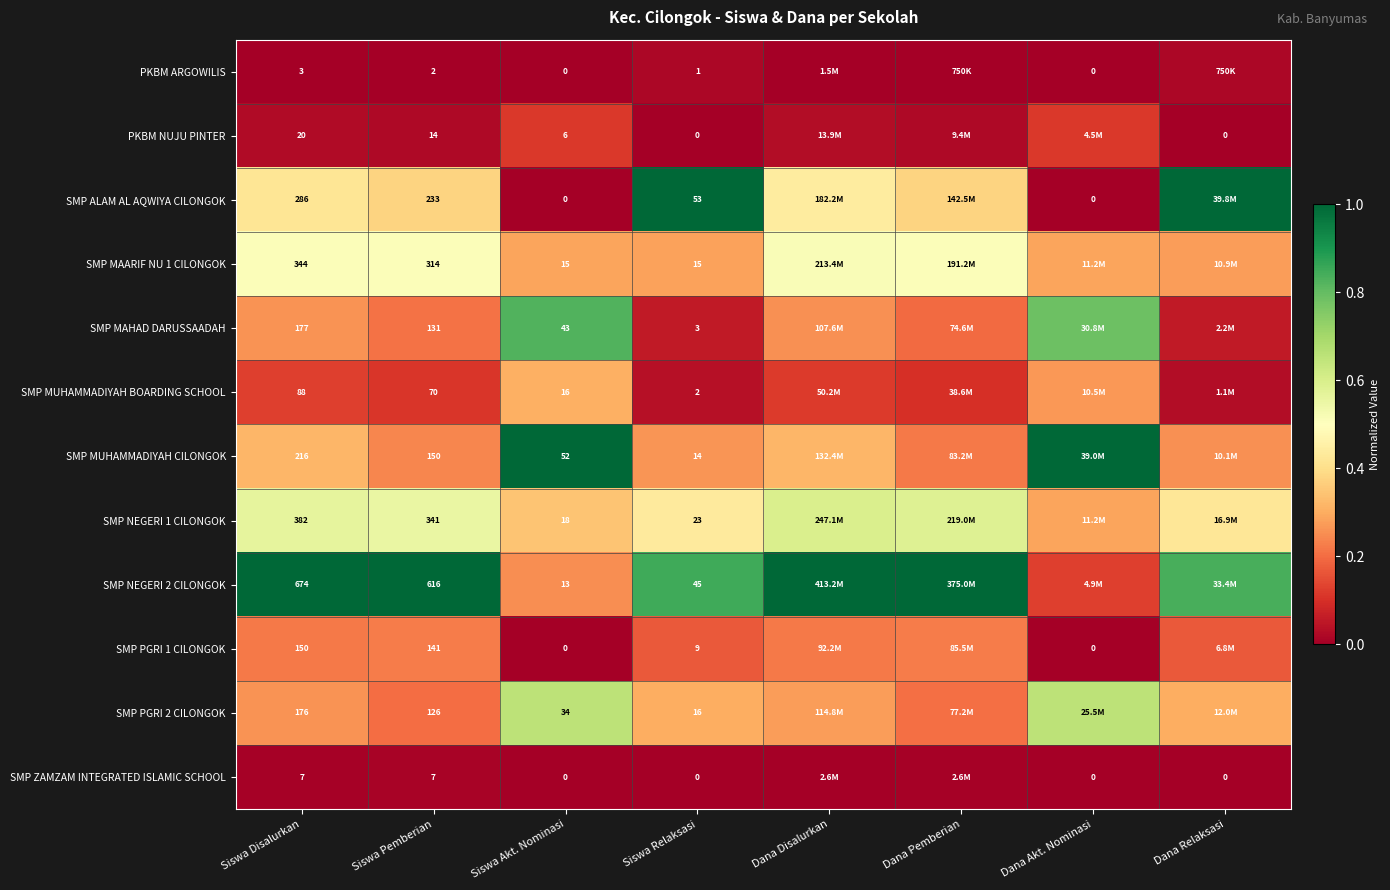

The value of SMP MUHAMMADIYAH CILONGOK at Dana Pemberian is 0.2. True or false?

True